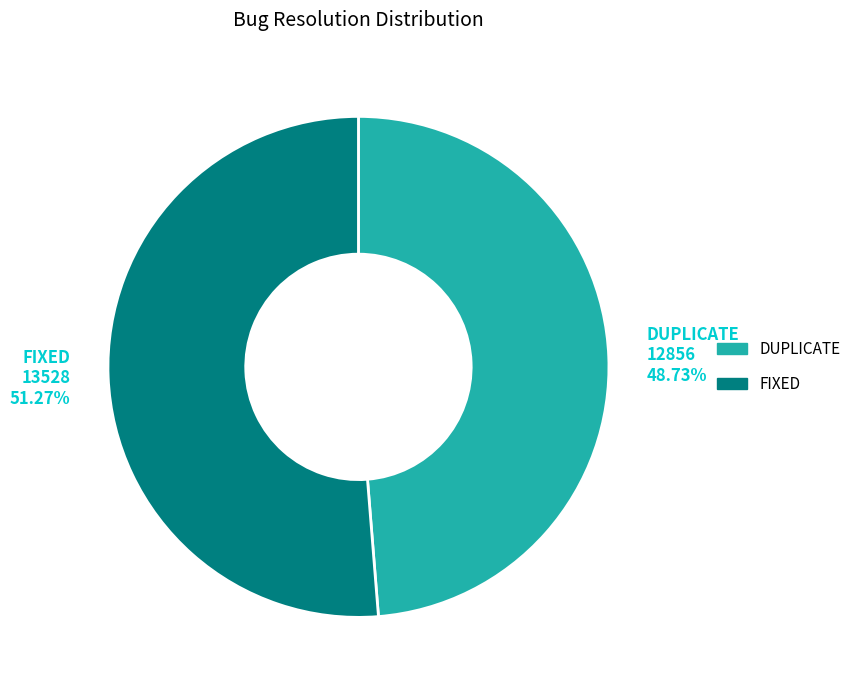

How many slices are in this pie chart?

2